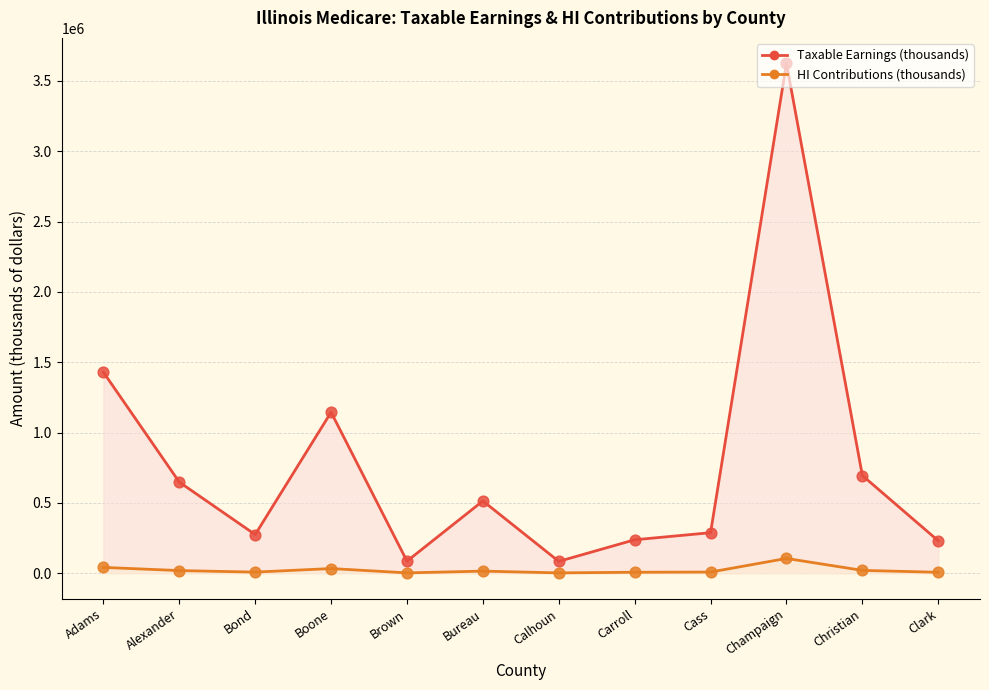

Which series contains the lowest Y value?

HI Contributions (thousands)